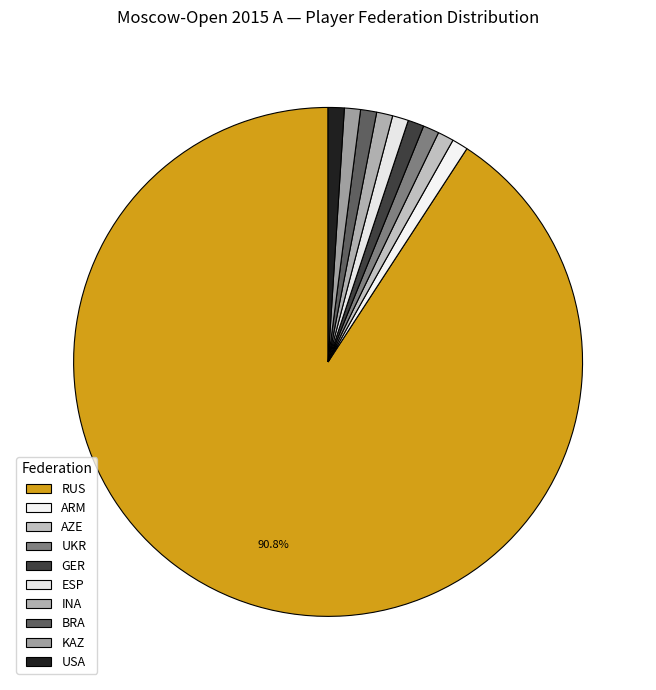

True or false: BRA accounts for 9% of the total.

False